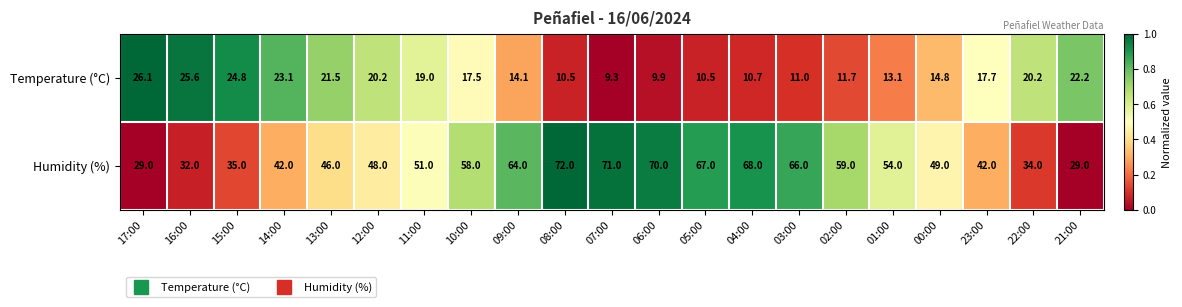

What is the total value across all series at 15:00?

59.8